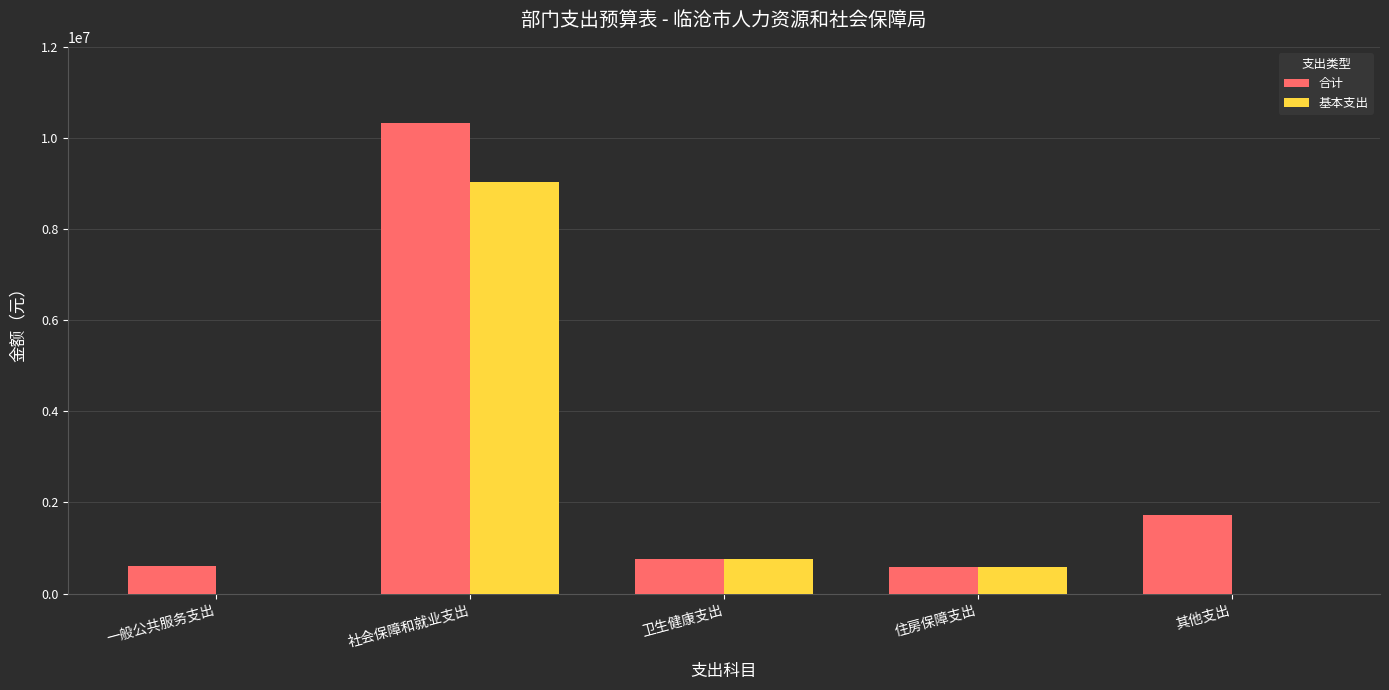

What is the sum of all 合计 values?

13979562.2